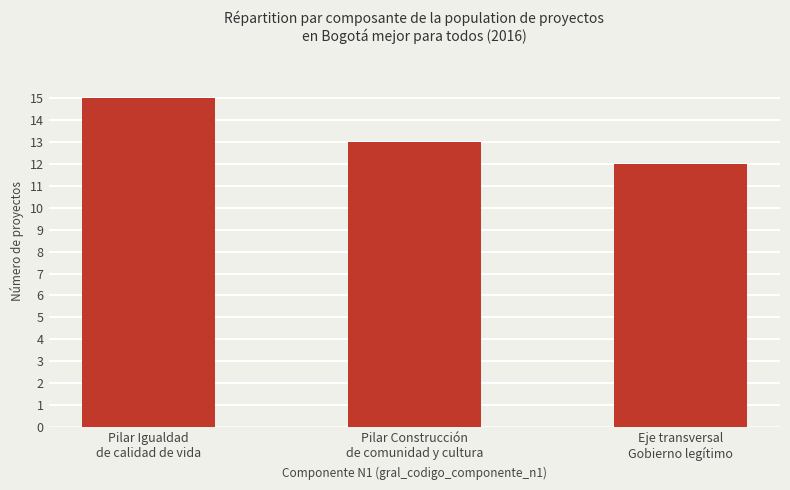

What is the label of the 2nd bar from the left?

Pilar Construcción
de comunidad y cultura